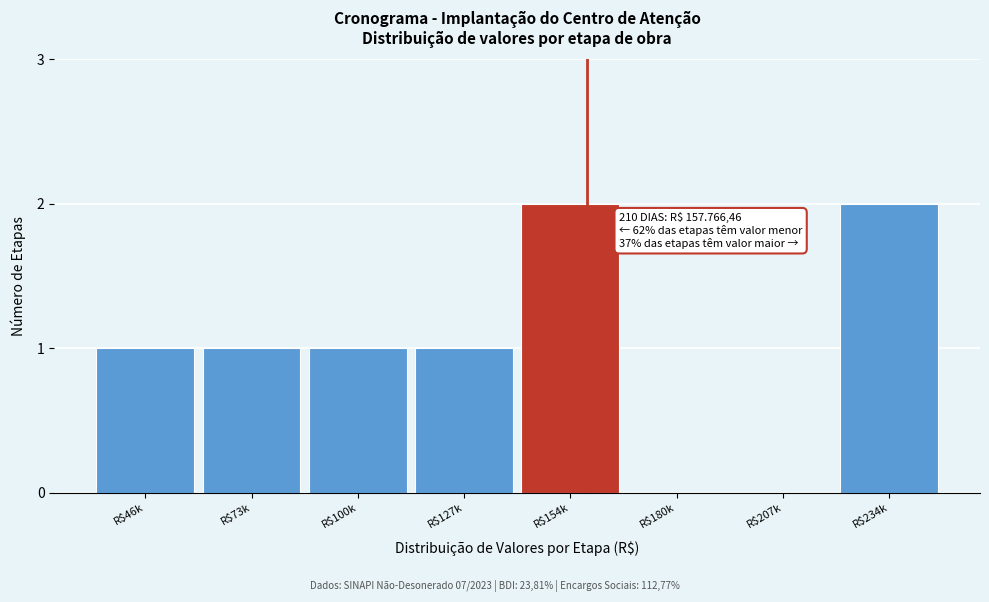

Is it true that the value at R$234k is 1?

False